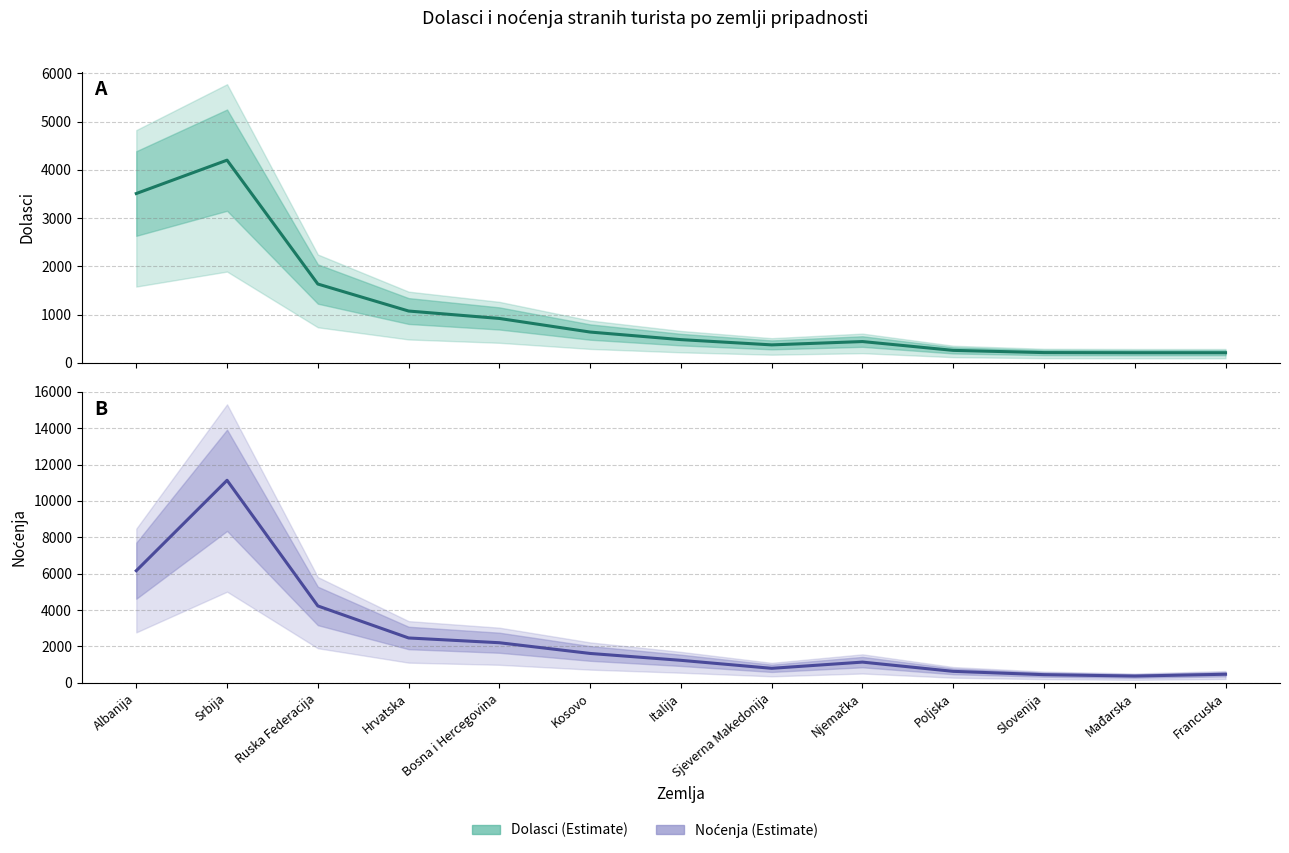

What is the difference between the maximum and second lowest values in the Dolasci series?

3994